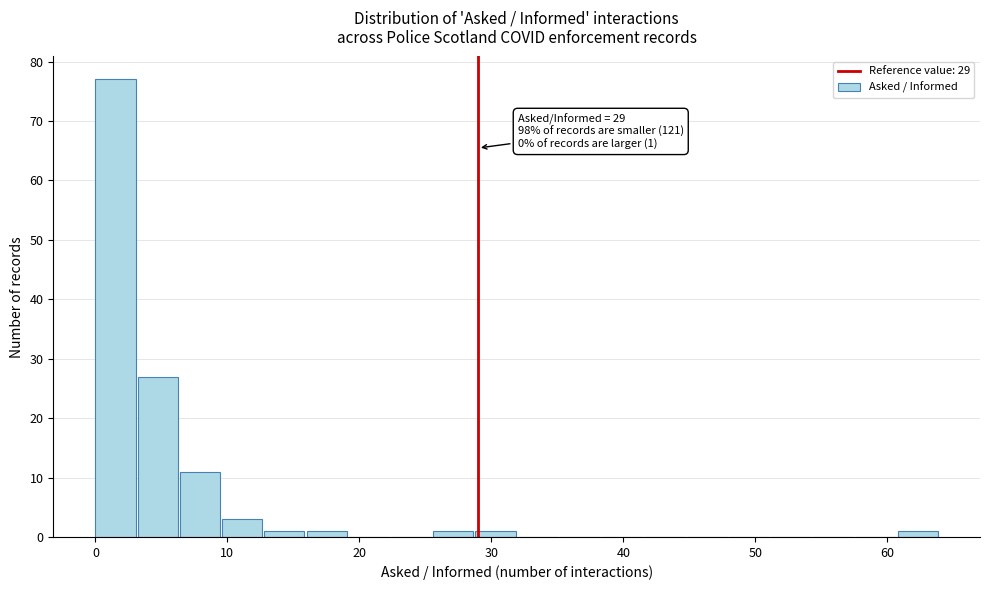

Read against the x-axis, roughly where is the centre of the tallest bar?

2